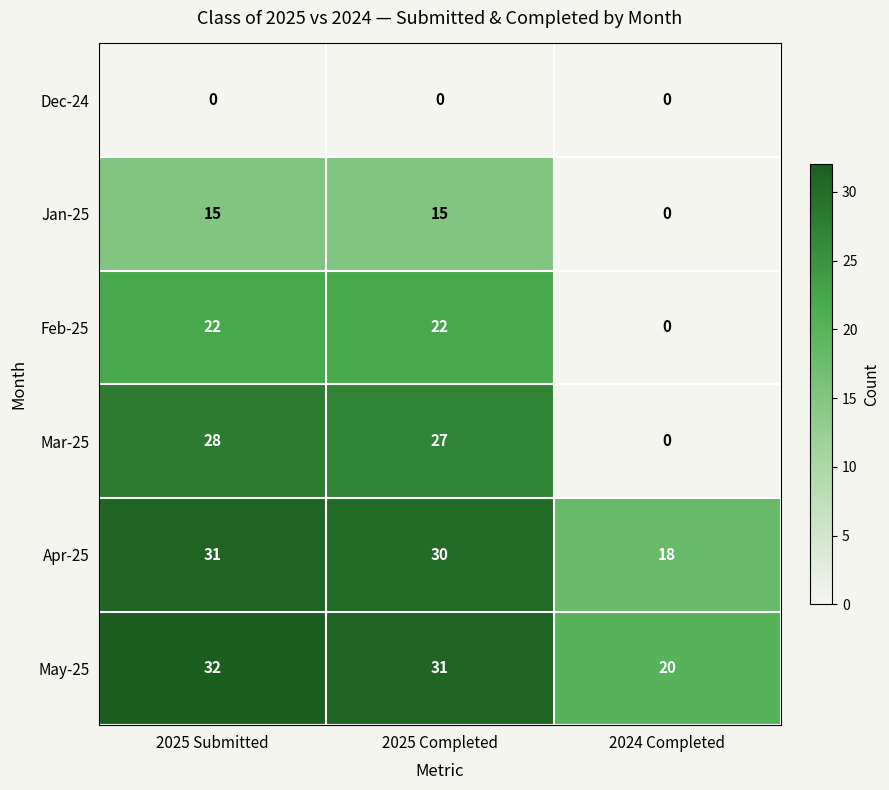

Reading left to right, extract all data points from this chart.

Dec-24: 0	0	0
Jan-25: 15	15	0
Feb-25: 22	22	0
Mar-25: 28	27	0
Apr-25: 31	30	18
May-25: 32	31	20